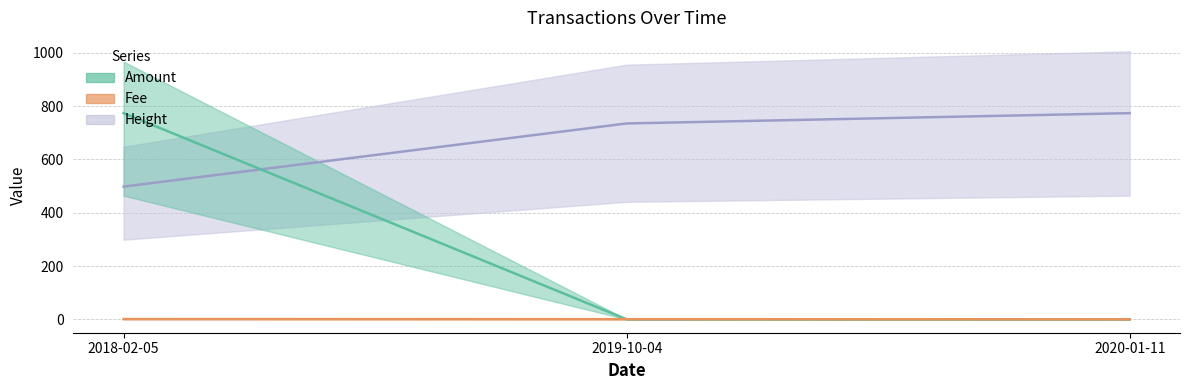

Which series changed the most between 2018-02-05 and 2020-01-11?

Amount